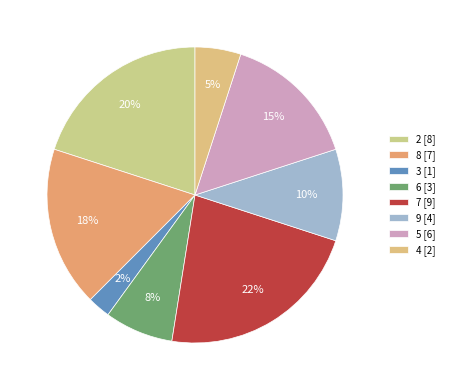

Is it true that 5 is 15% of the pie?

True